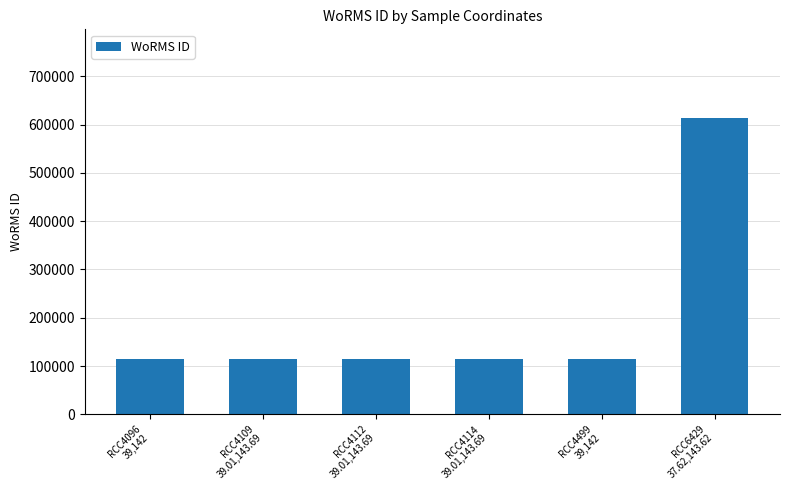

What is the change in value from RCC4109
39.01,143.69 to RCC6429
37.62,143.62?

+498342